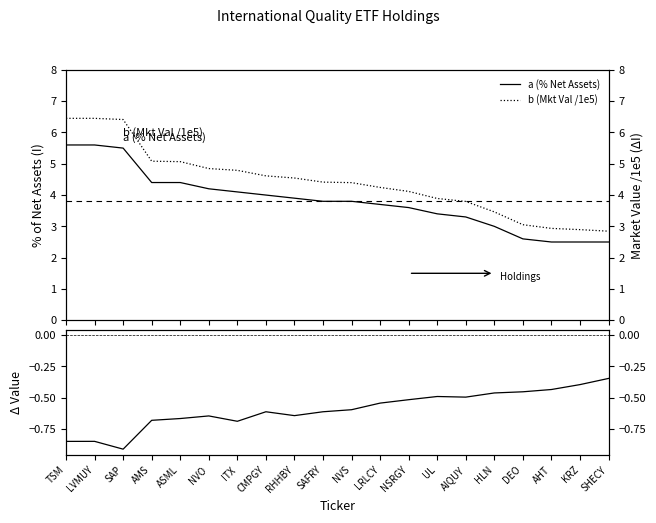

True or false: a (% Net Assets) and b (Mkt Val /1e5) cross at least once.

False